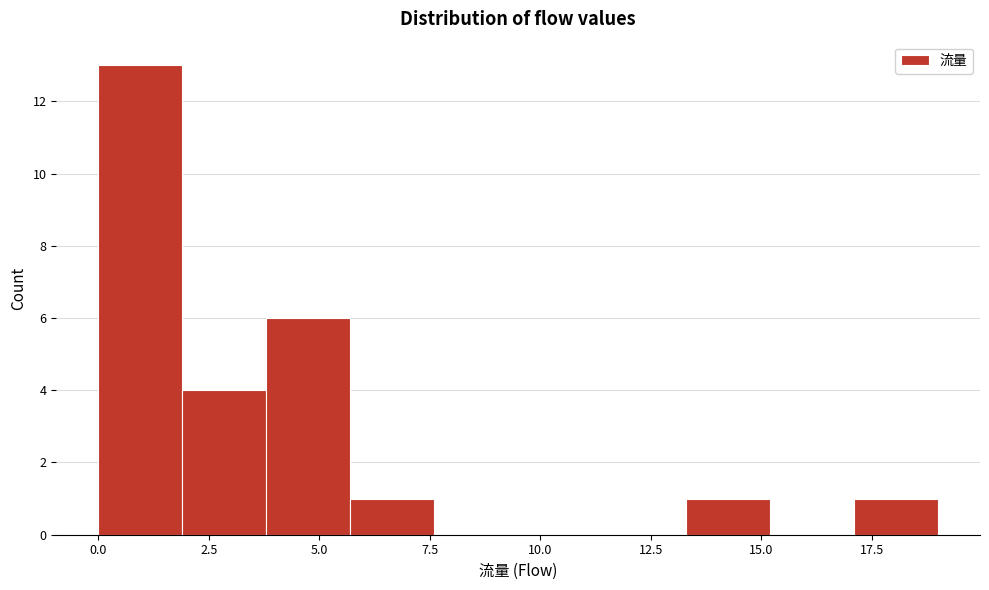

Around what value on the x-axis is the tallest bar? Give the approximate position of its centre, as read against the axis.

1.0